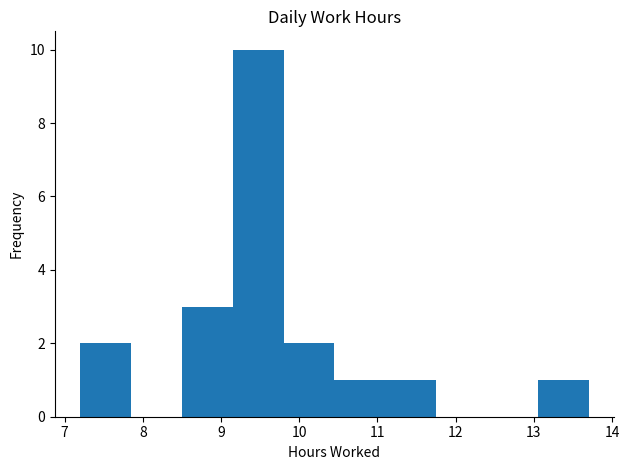

Which range on the x-axis has the tallest bar?

9.15 to 9.80